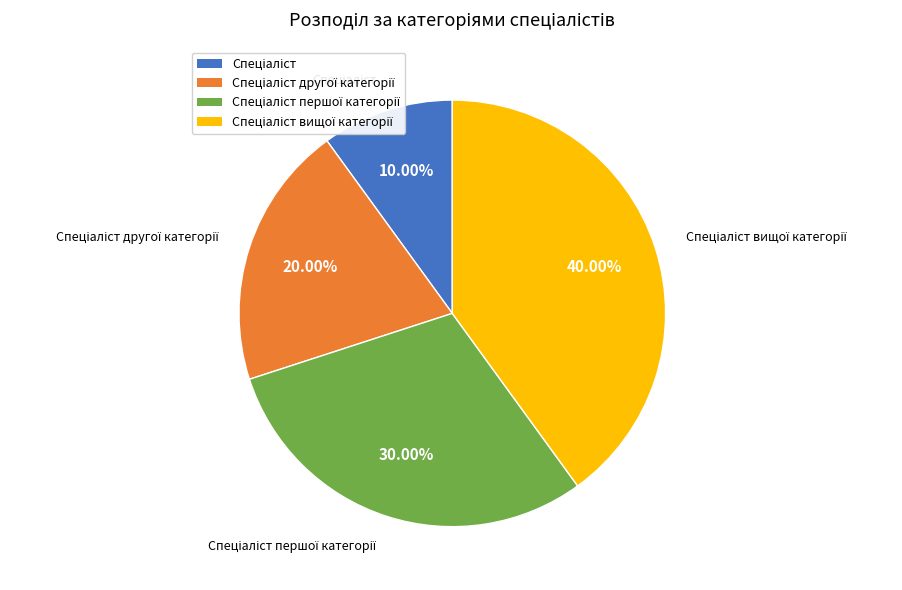

Is there a majority slice in this chart?

No